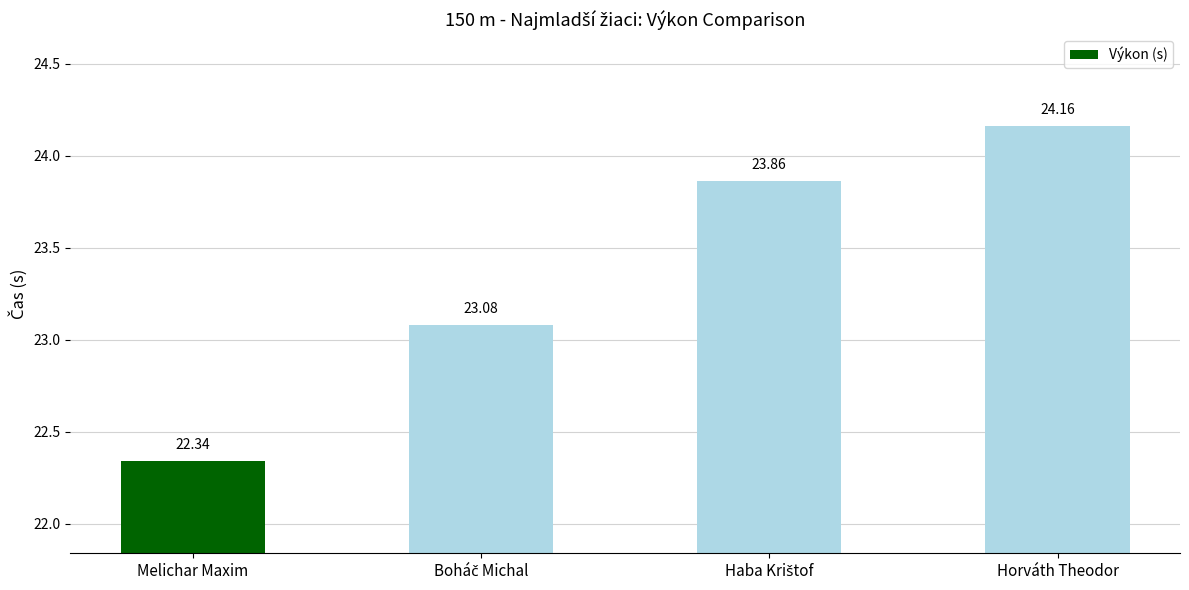

What is the label of the 4th bar from the left?

Horváth Theodor